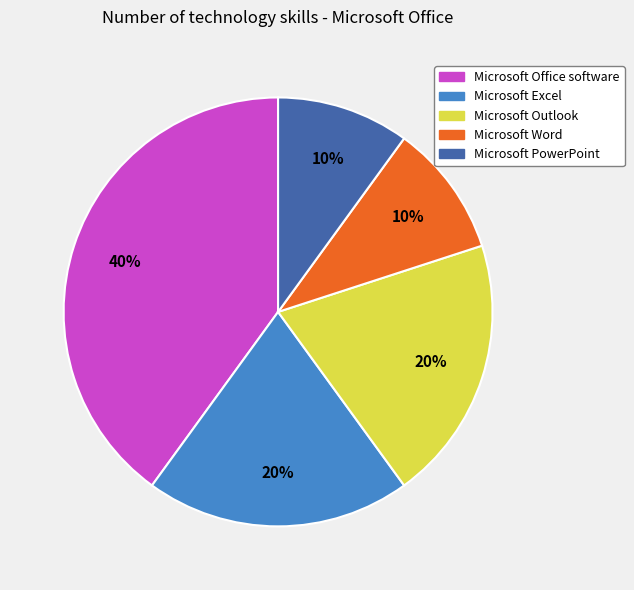

To the nearest percent, what portion does Microsoft PowerPoint represent?

10%